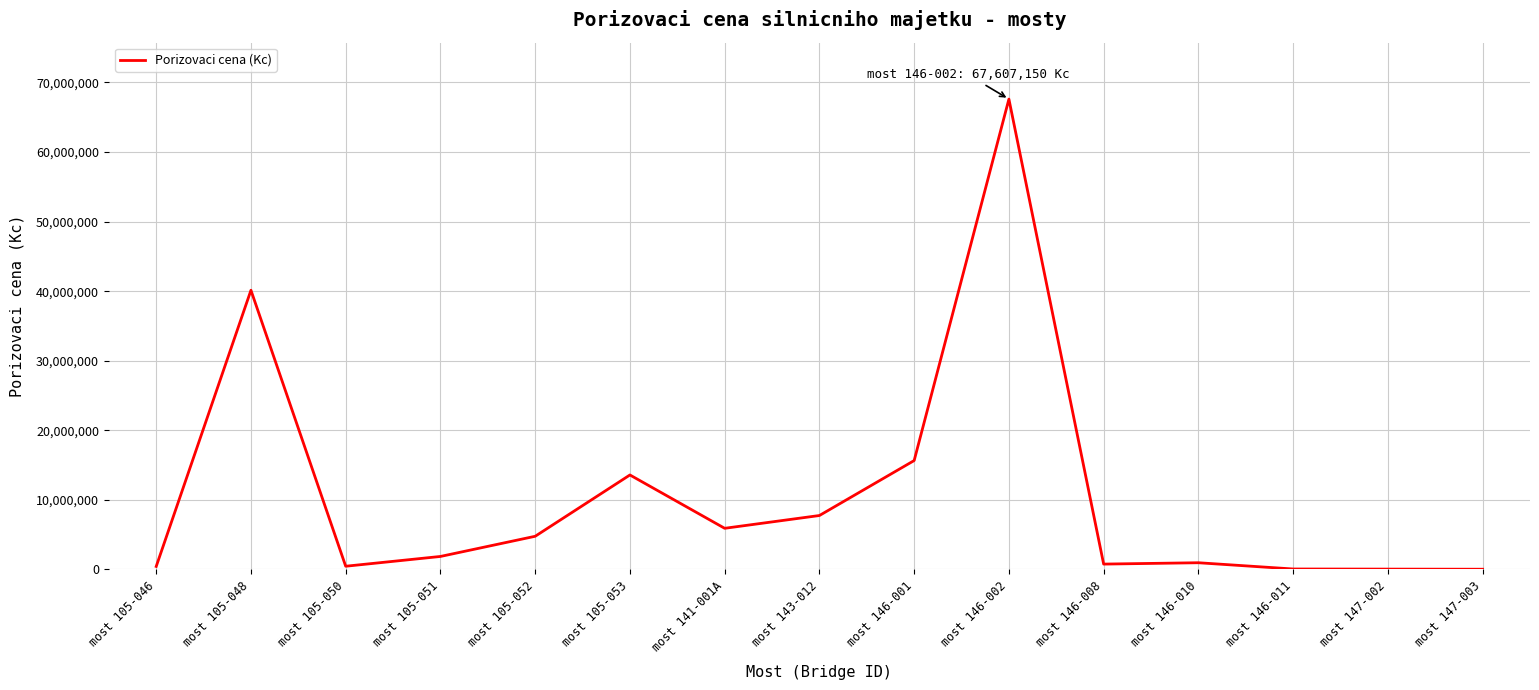

What is the difference between the maximum and minimum values?

67571218.5